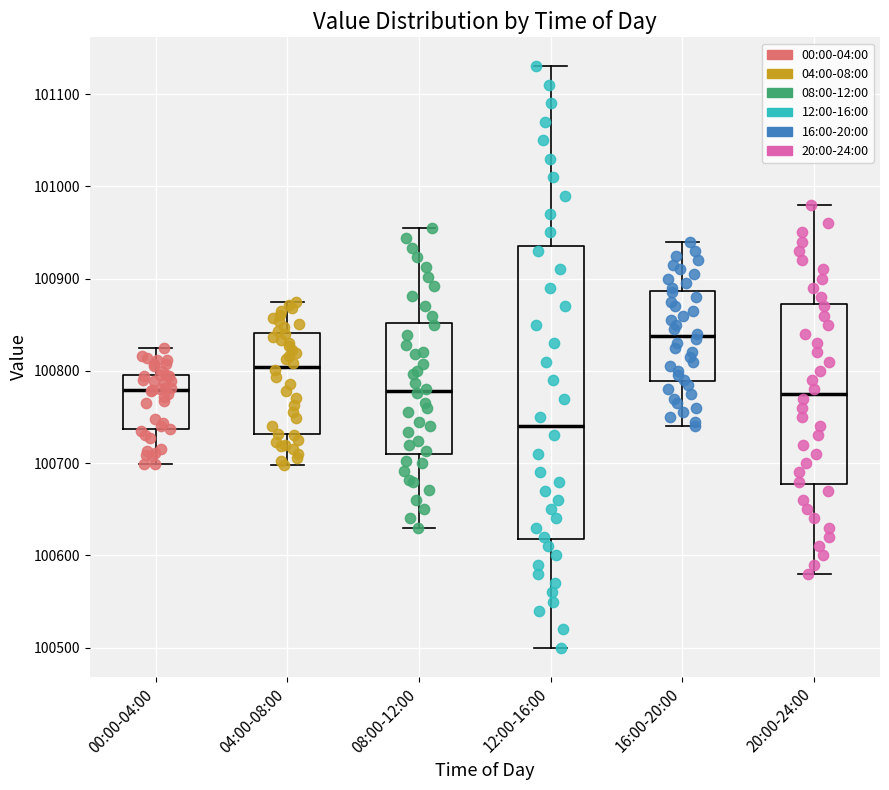

Comparing the boxes themselves (not the whiskers), which one is the tallest?

12:00-16:00